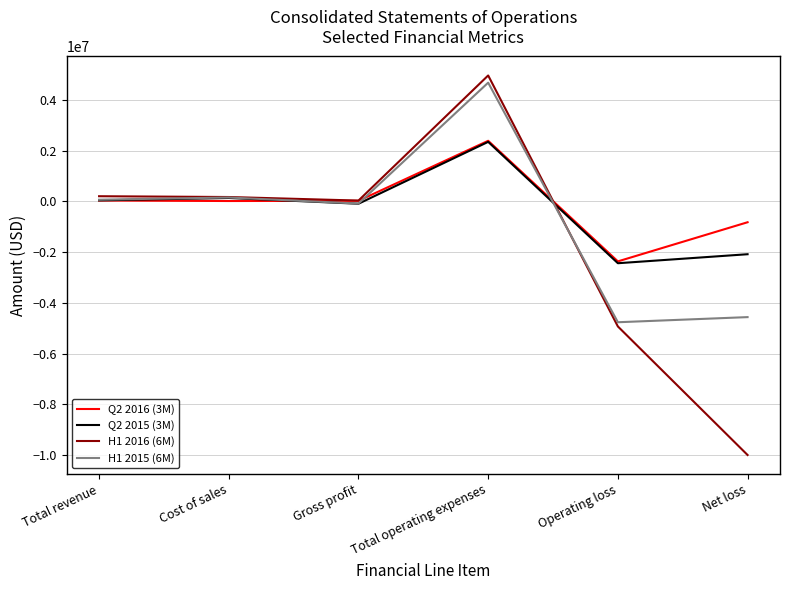

What value does the H1 2016 (6M) series have at Total revenue?

202000